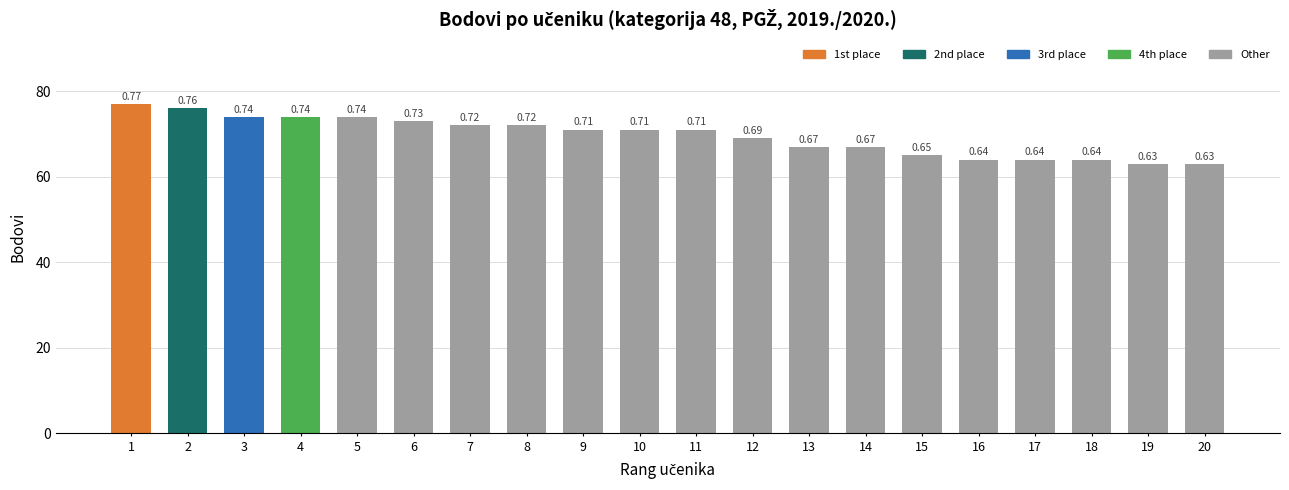

What is the smallest value displayed?

63